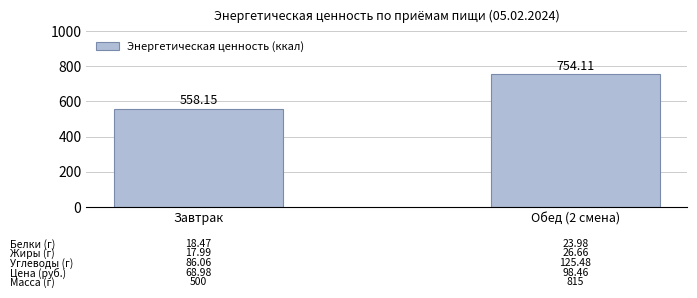

Does the chart contain any negative values?

No